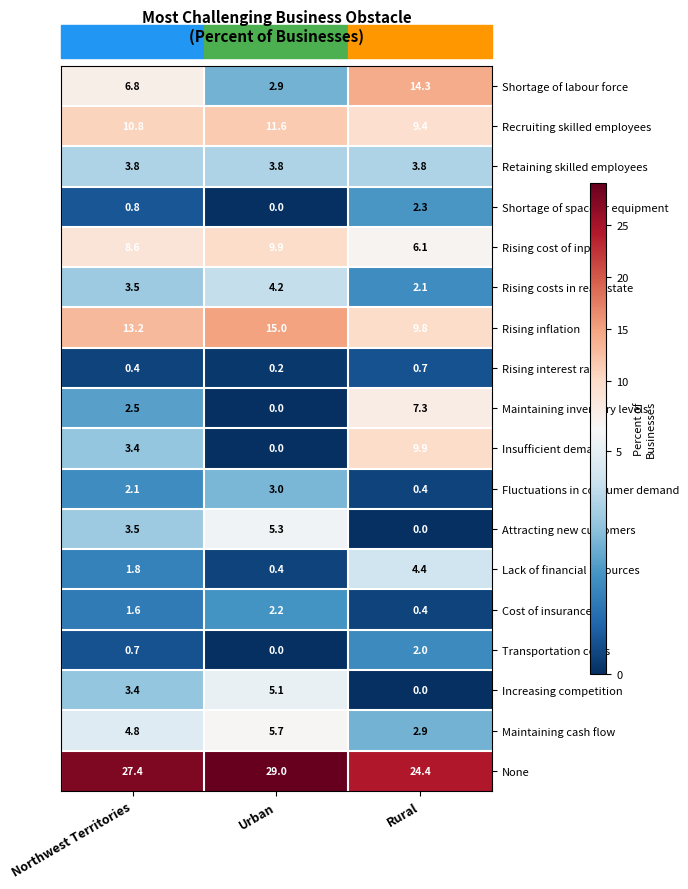

What is the difference between the Rising interest rates values at Rural and Northwest Territories?

0.3